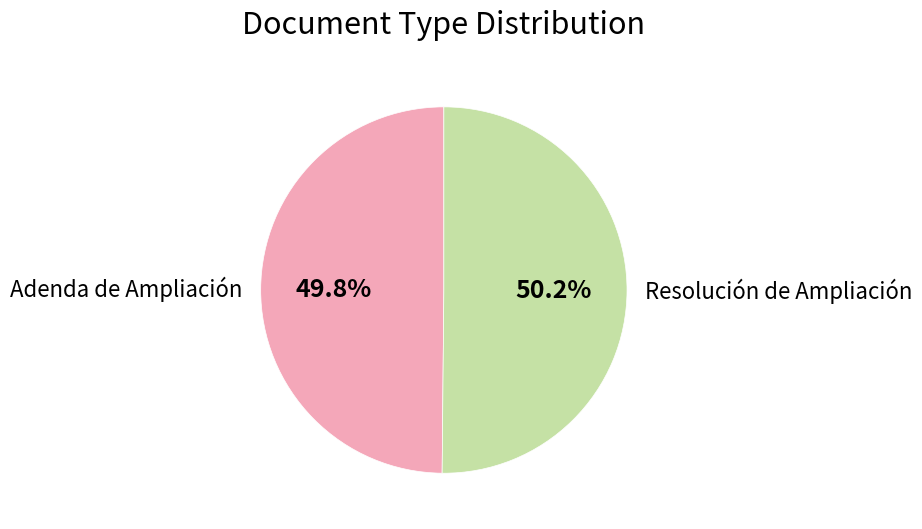

Is it true that Resolución de Ampliación is 41% of the pie?

False